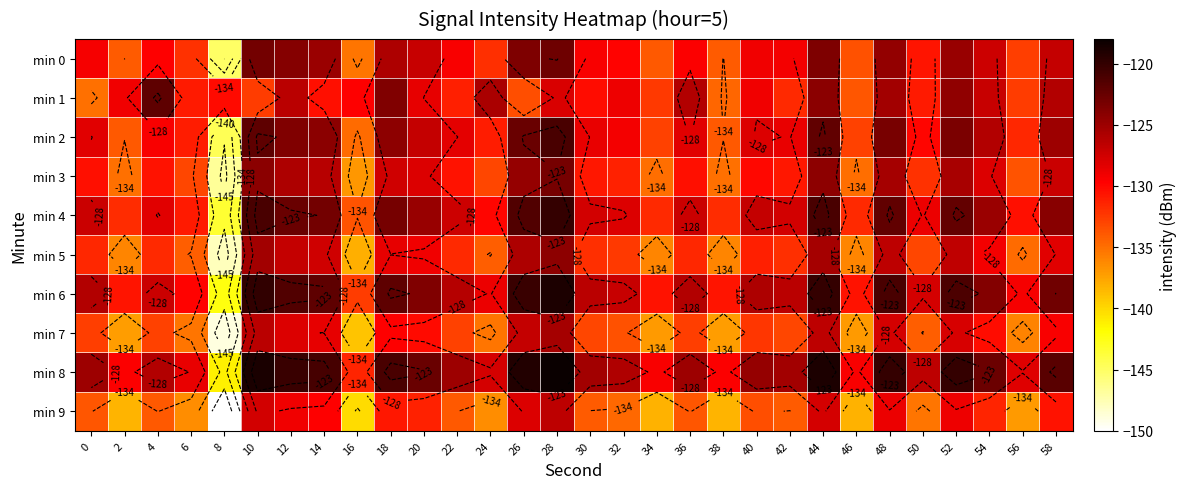

Rank the series by their maximum value, from lowest to highest.

min 9, min 7, min 5, min 3, min 0, min 1, min 2, min 4, min 6, min 8